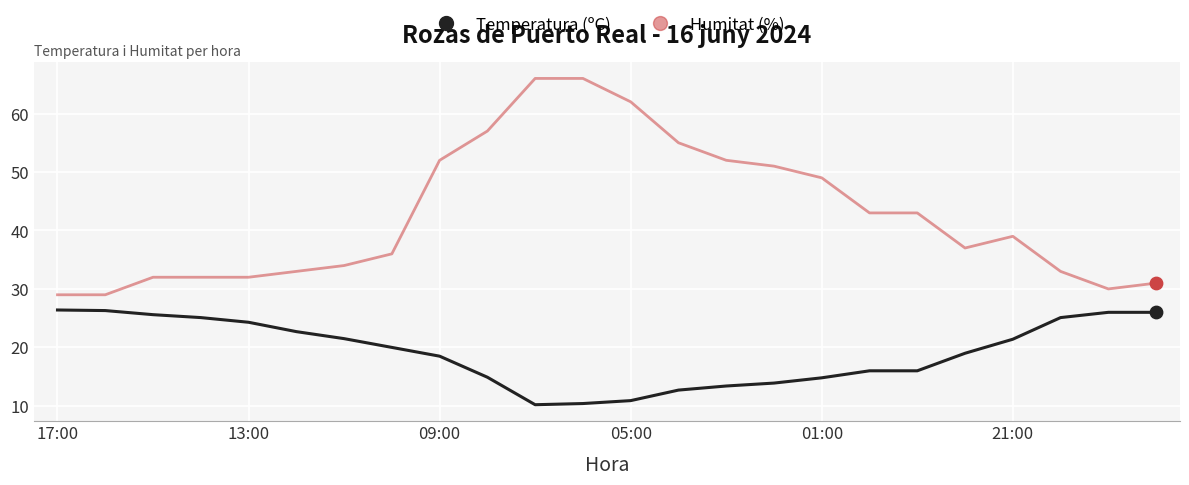

List the series in order of their peak value, highest first.

Humitat (%), Temperatura (ºC)